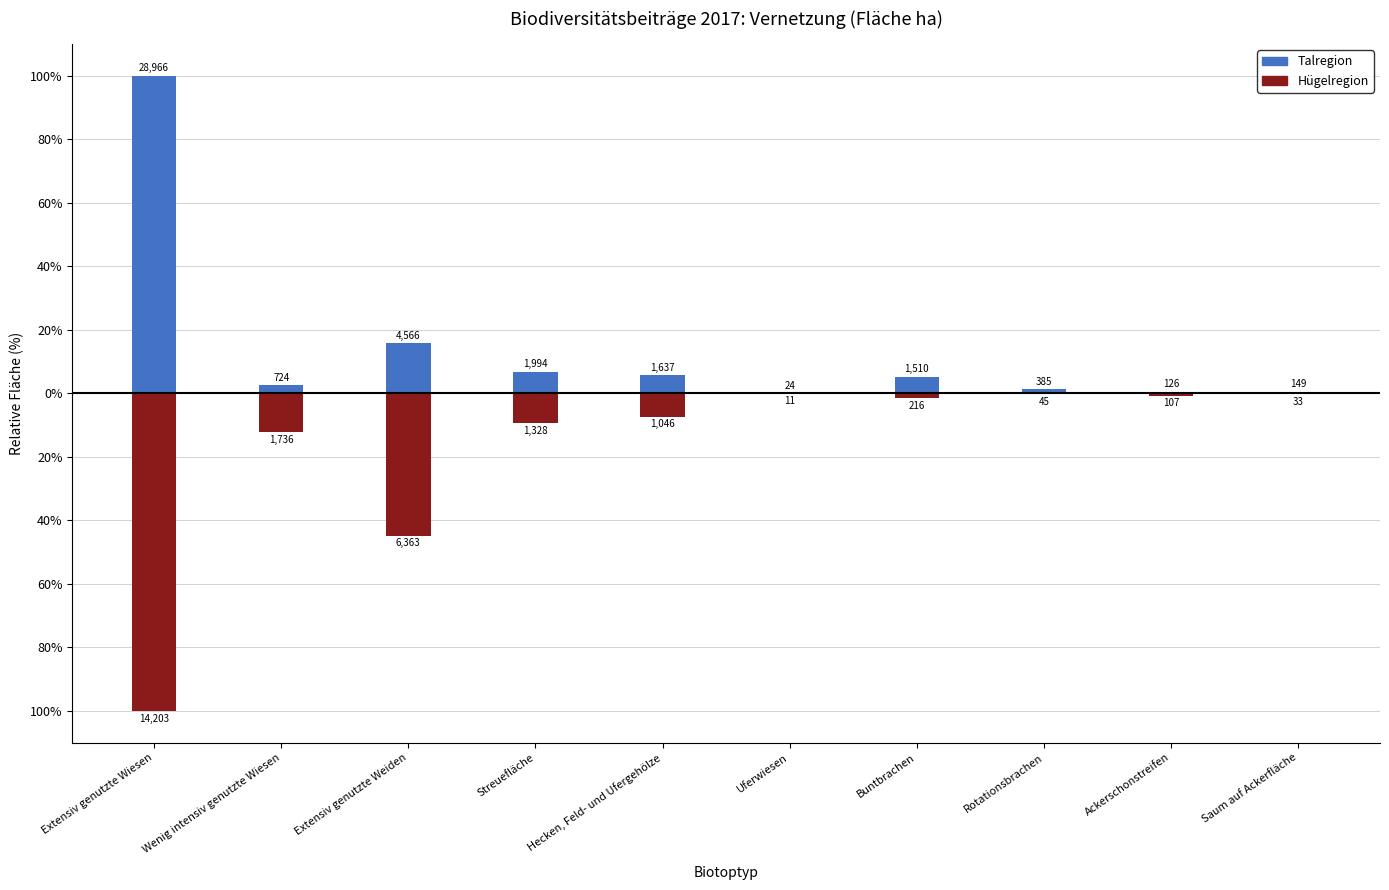

What is the approximate value of Hügelregion at Uferwiesen?

-0.1